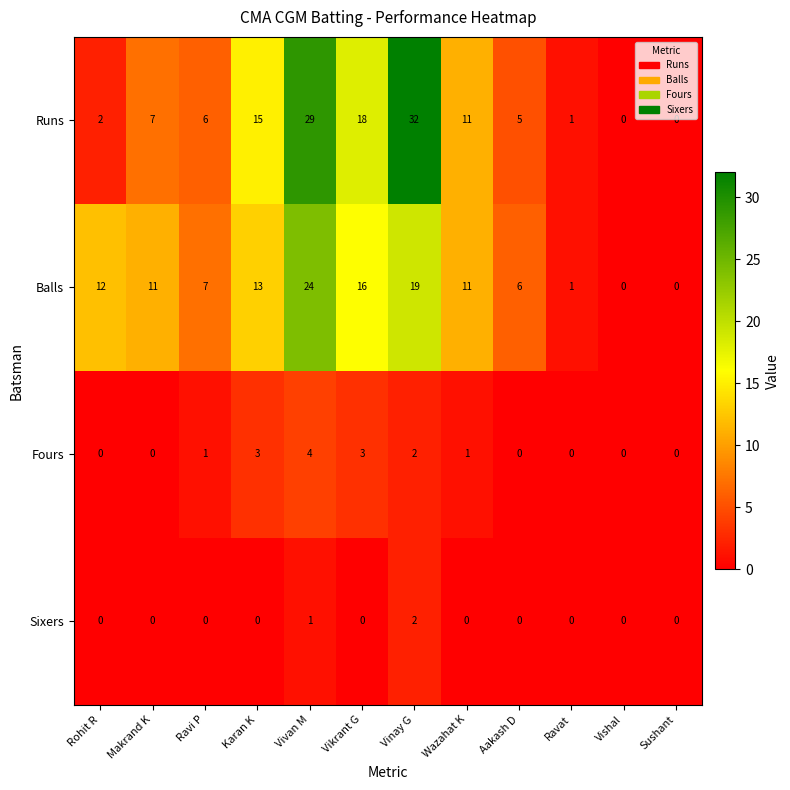

Where is Sixers nearest to the value 1?

Vivan M